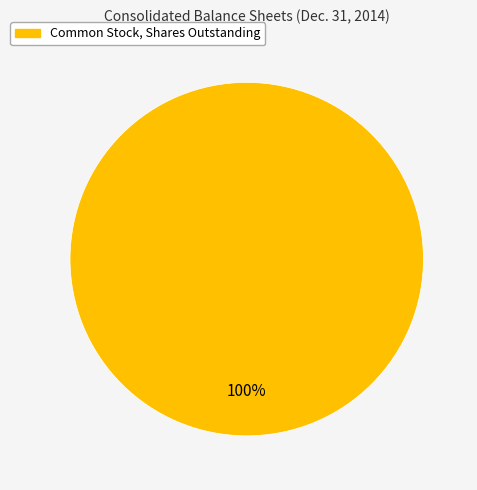

Is there any slice that represents more than half of the pie?

Yes